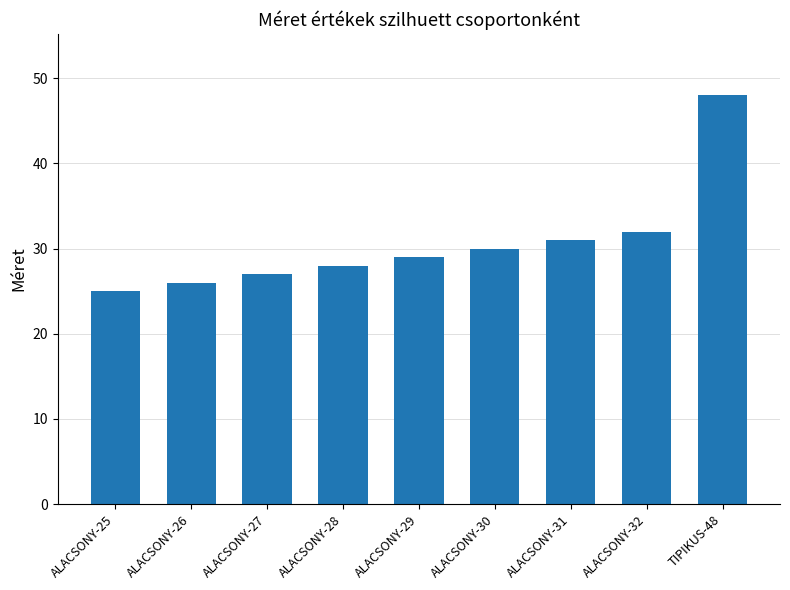

Approximately how many times larger is the value at ALACSONY-28 compared to ALACSONY-27?

1.0